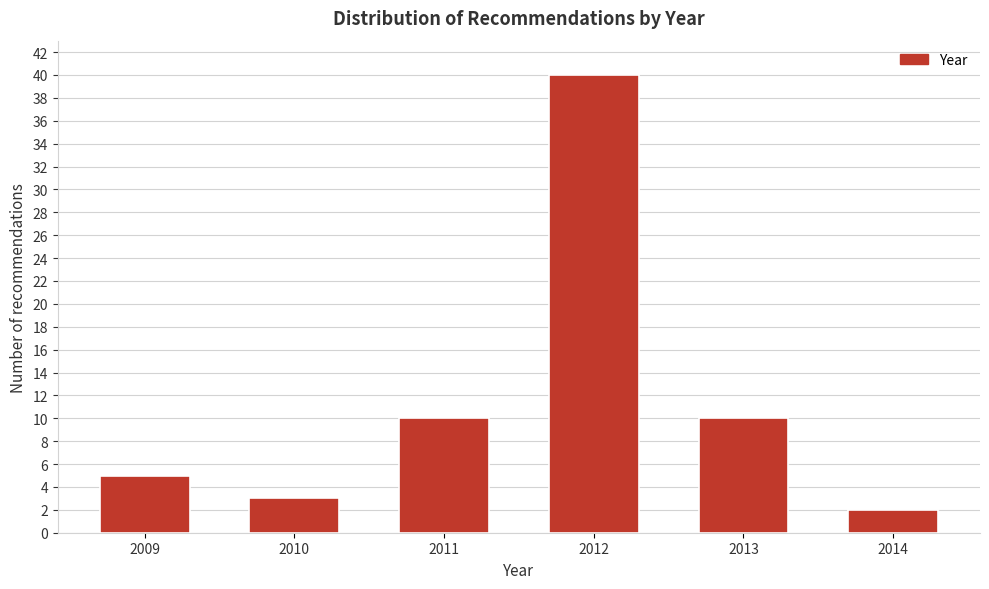

Reading left to right, extract all data points from this chart.

5	3	10	40	10	2